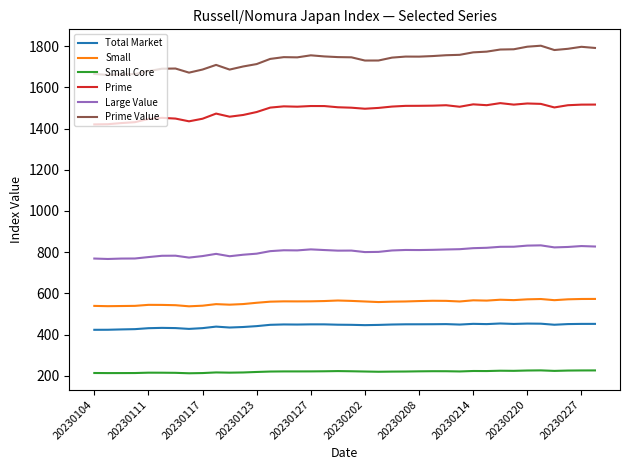

Which series has the largest total across all categories?

Prime Value